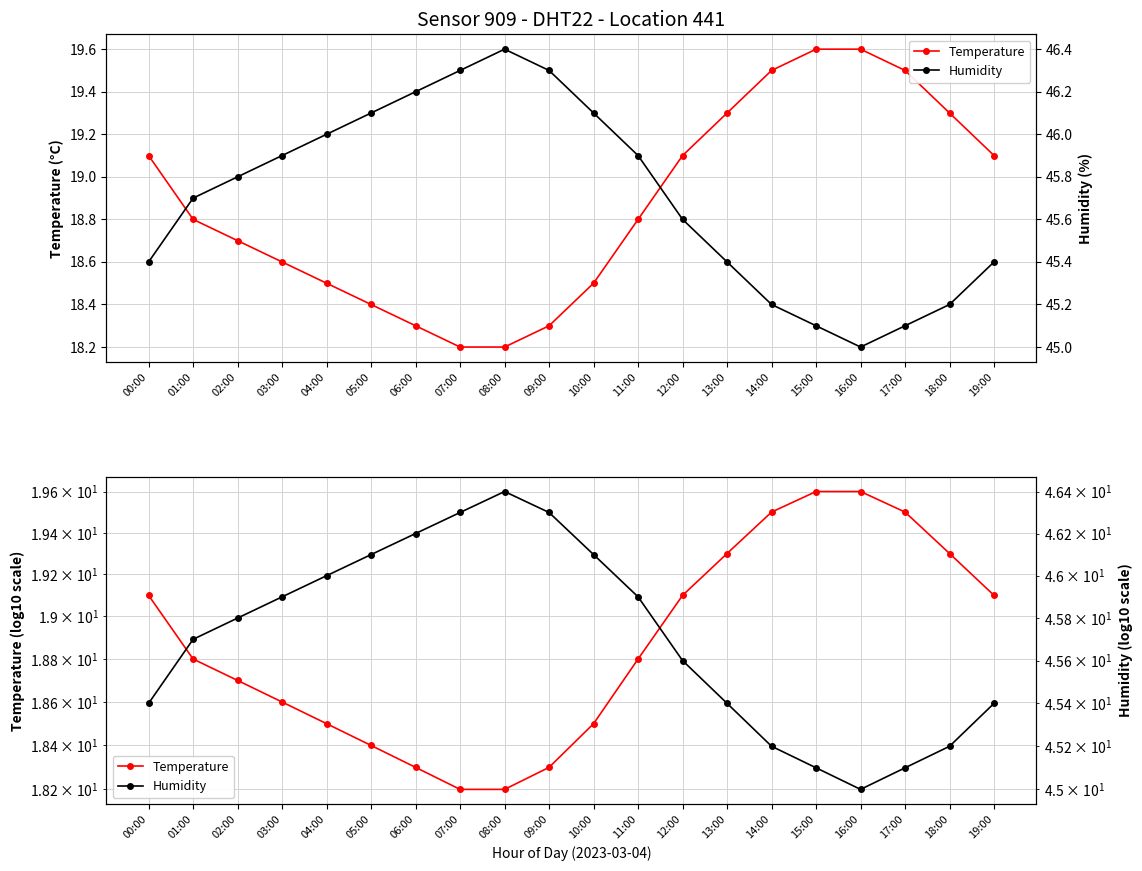

At how many categories does at least one series exceed 39?

20